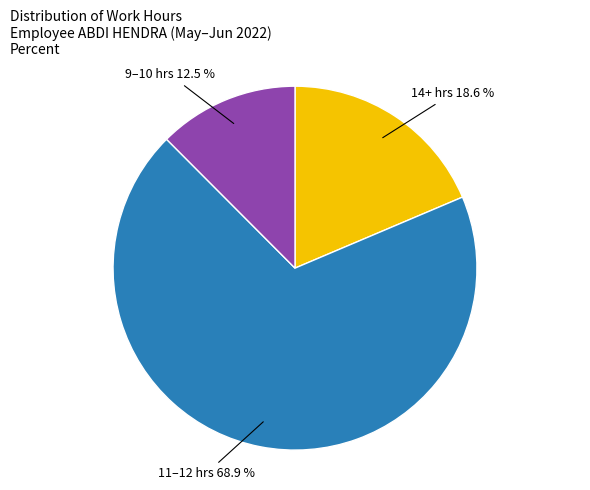

Combined, do 9–10 hrs and 11–12 hrs account for over 50%?

Yes